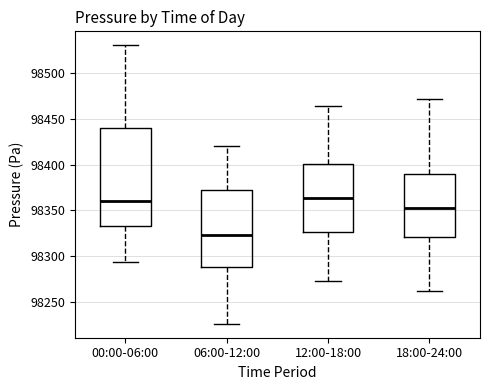

Which box is the tallest, from its lower edge to its upper edge?

00:00-06:00